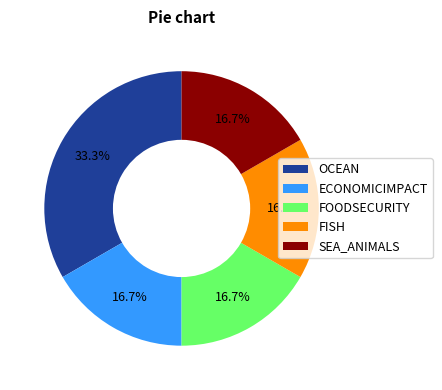

How many slices are in this pie chart?

5